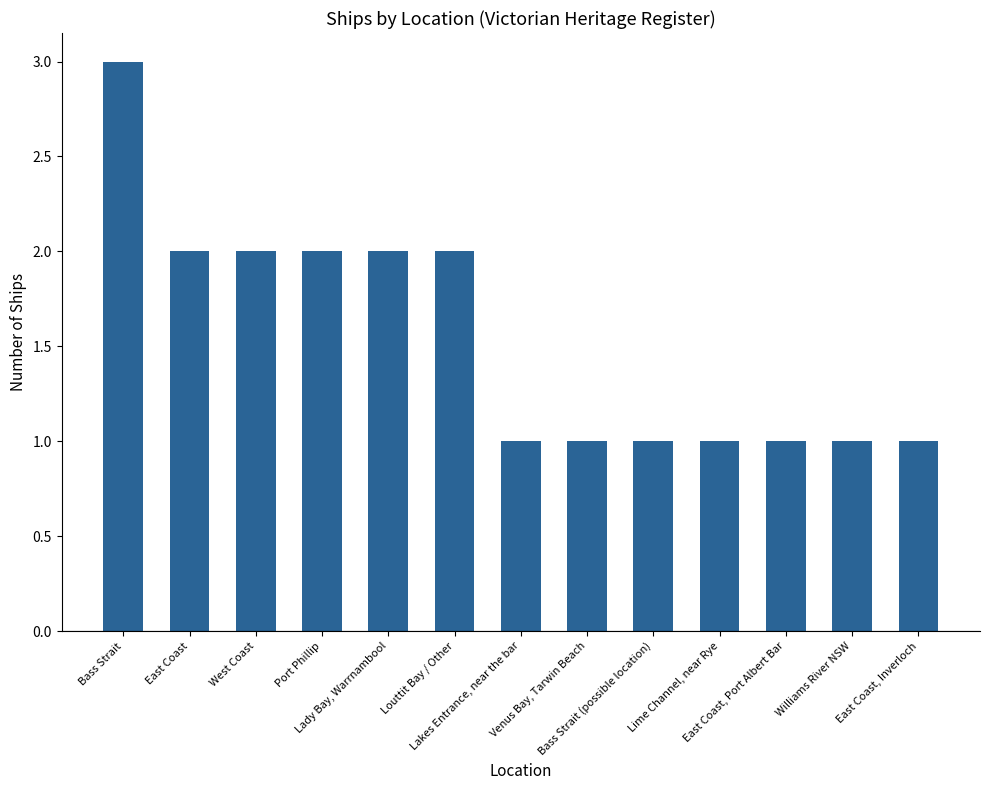

How many data points does each series have?

13